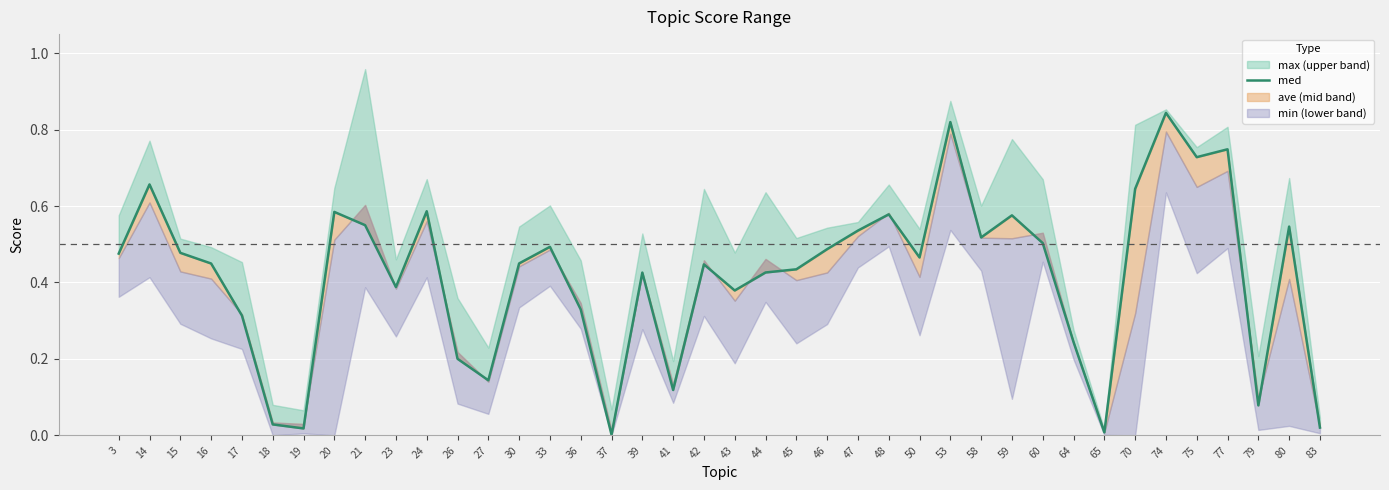

What is the average value?

0.4